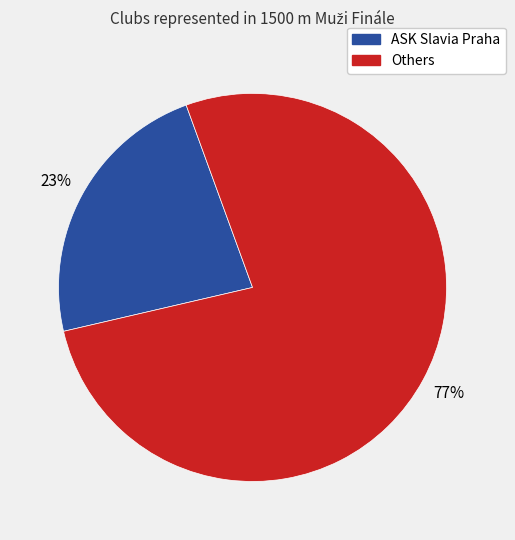

To the nearest percent, what is the difference between the largest and smallest slice percentages?

54%